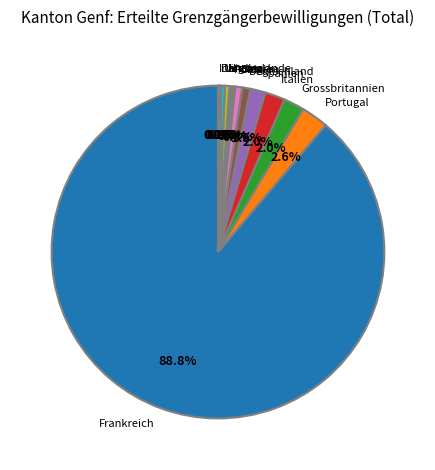

To the nearest percent, what is the difference between the largest and smallest slice percentages?

89%